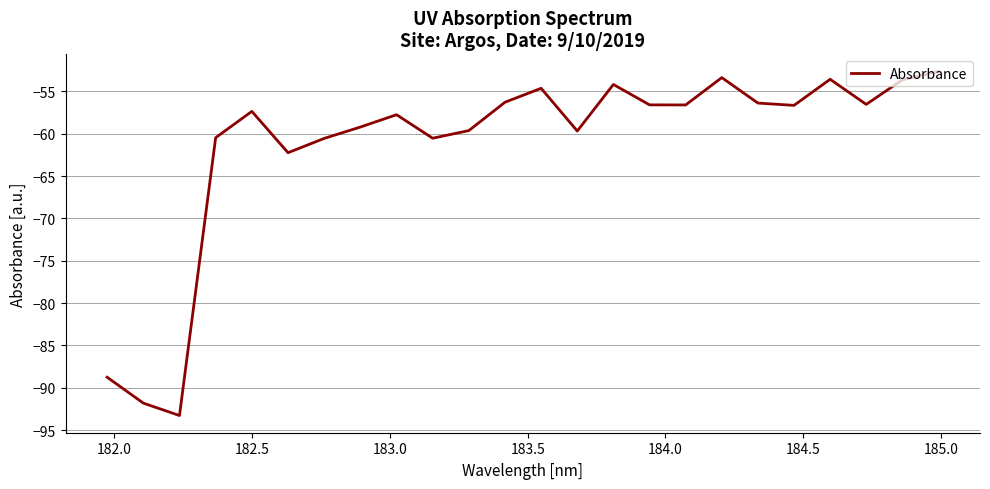

How many interior local peaks (higher than both neighbors) does the data have?

6